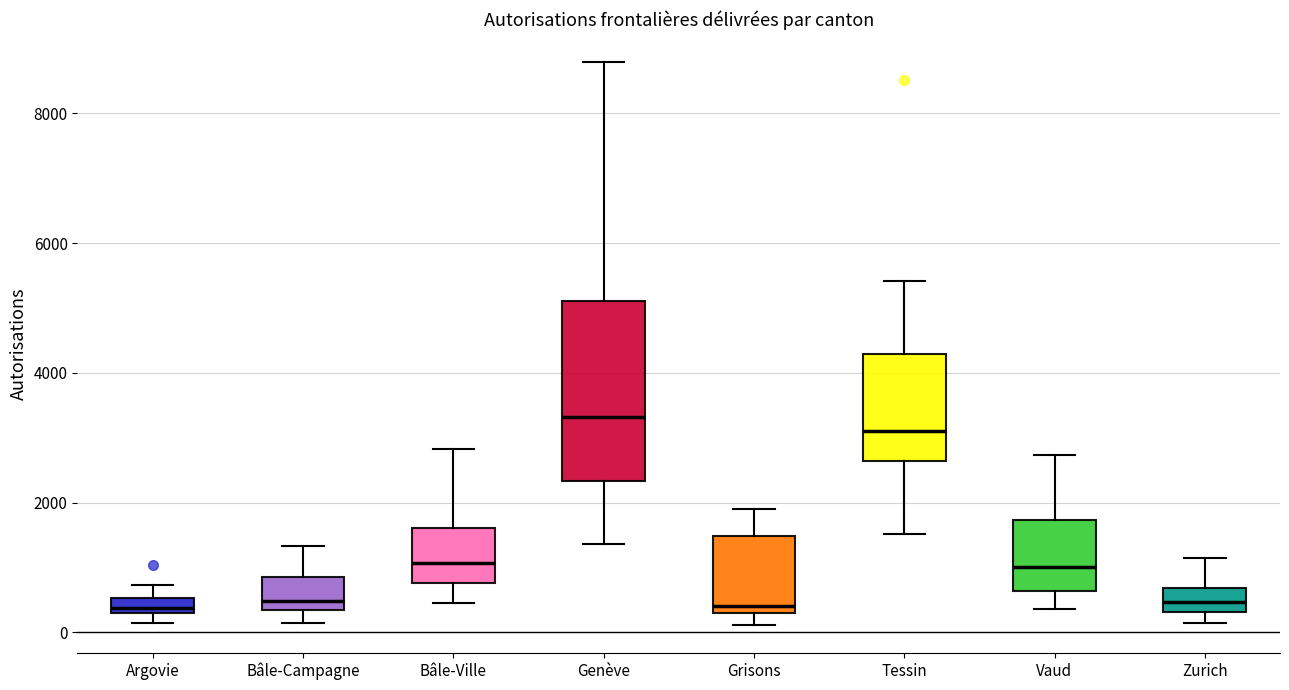

Which box is the tallest, from its lower edge to its upper edge?

Genève